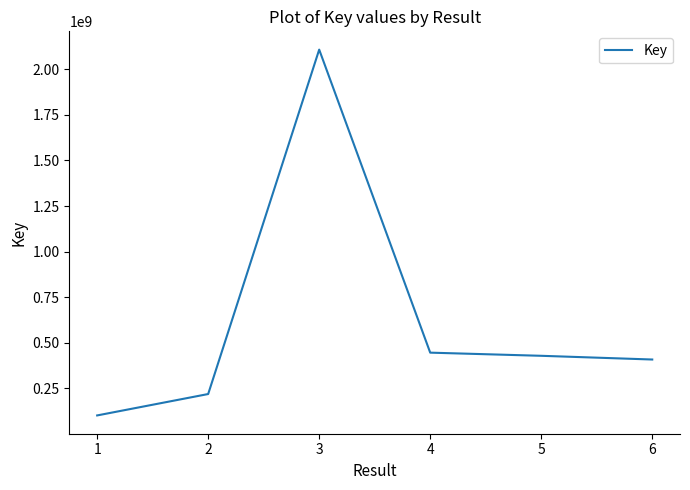

What is the ratio of the value at 3 to the value at 4?

4.7